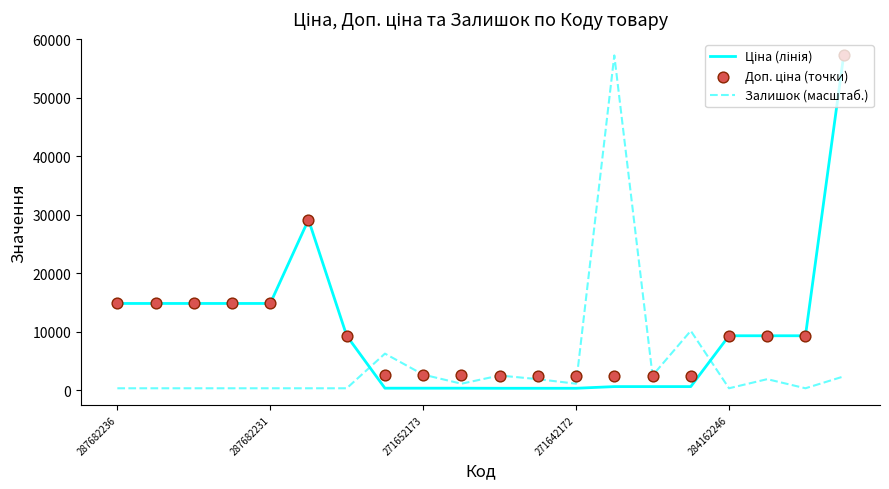

Which series has the largest total across all categories?

Доп. ціна (точки)